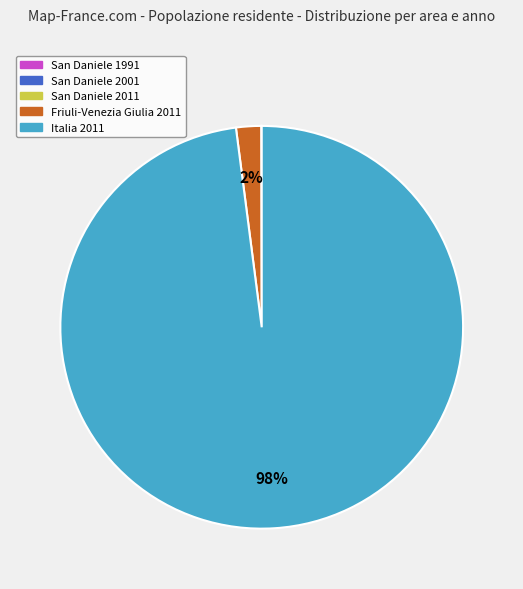

Is it true that Italia 2011 is 90% of the pie?

False